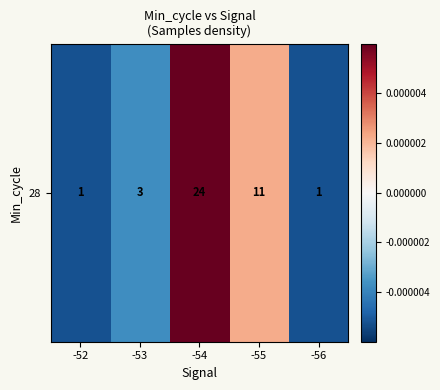

True or false: the data shows -0.0 at -56.

True